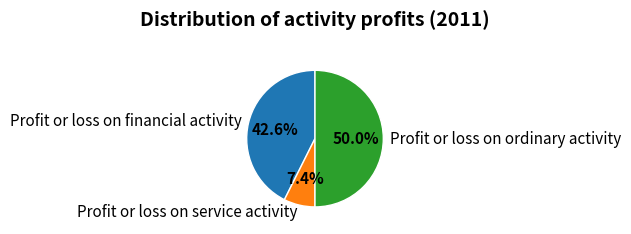

Does Profit or loss on service activity represent more than half of the total?

No